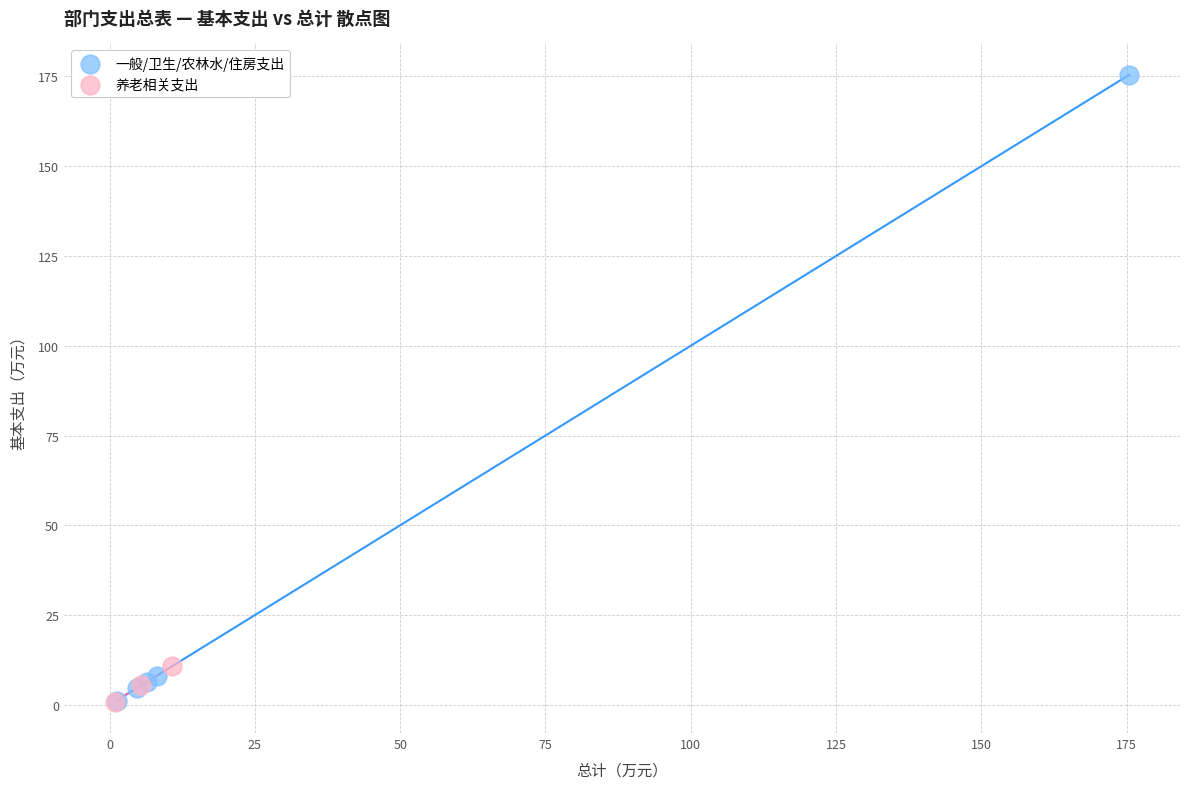

What are all the series names shown in the legend?

一般/卫生/农林水/住房支出, 养老相关支出